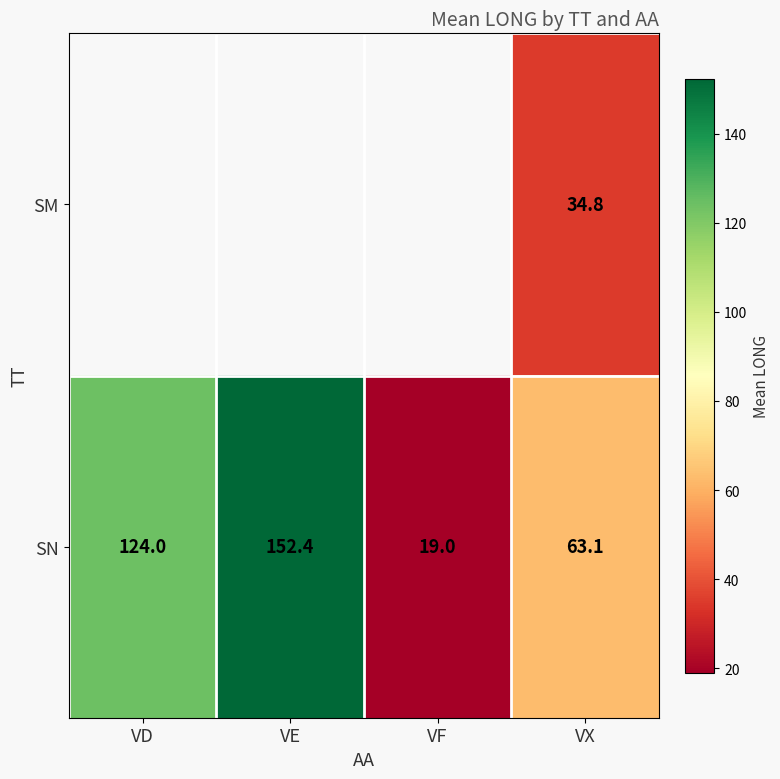

How many categories are shown in the chart?

4